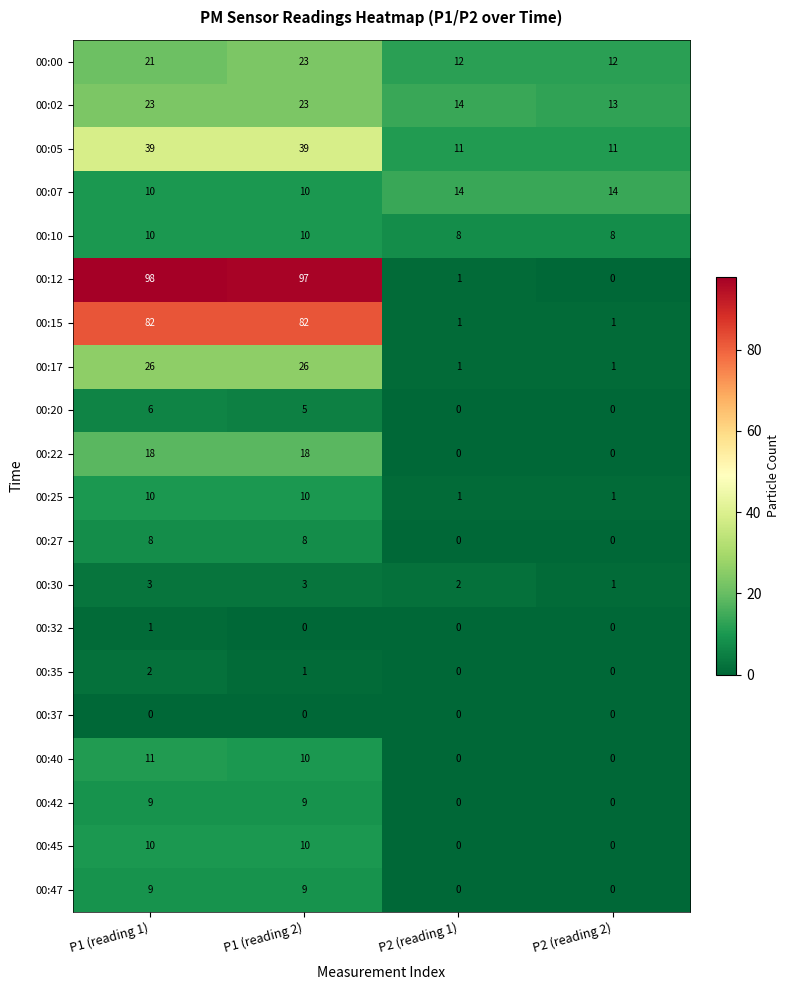

What is the spread (max minus min) of values at P2 (reading 2)?

14